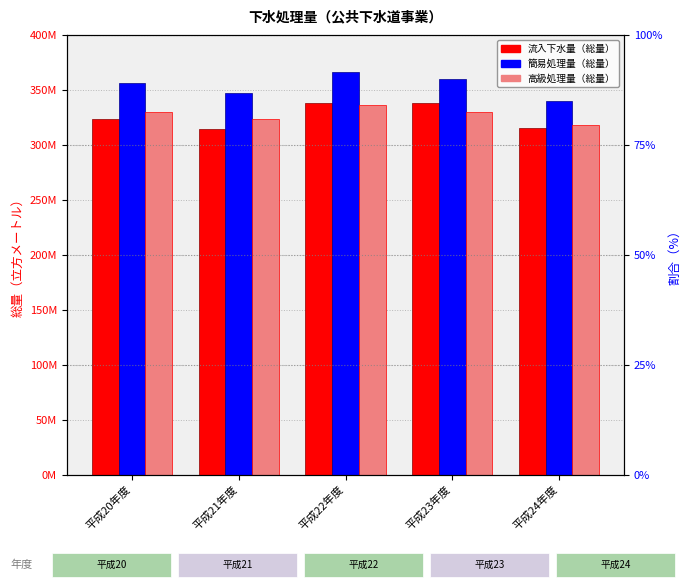

What is the maximum value shown in the chart?

366365790